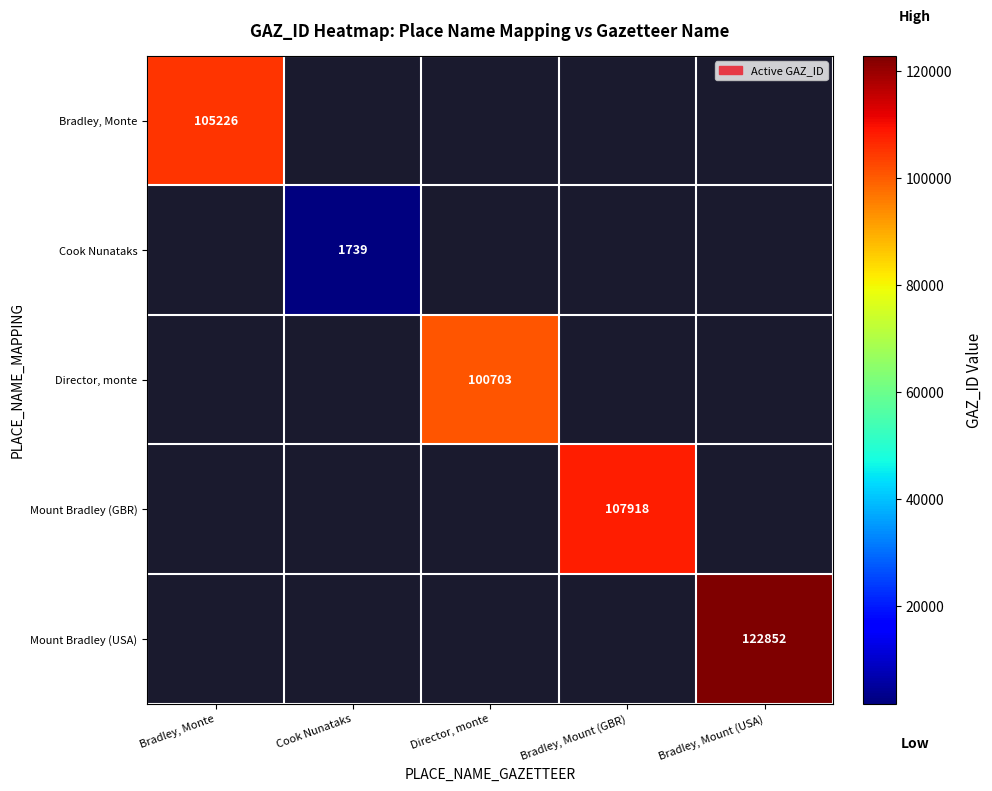

Is it true that Mount Bradley (GBR) equals 49574 at Bradley, Mount (GBR)?

False